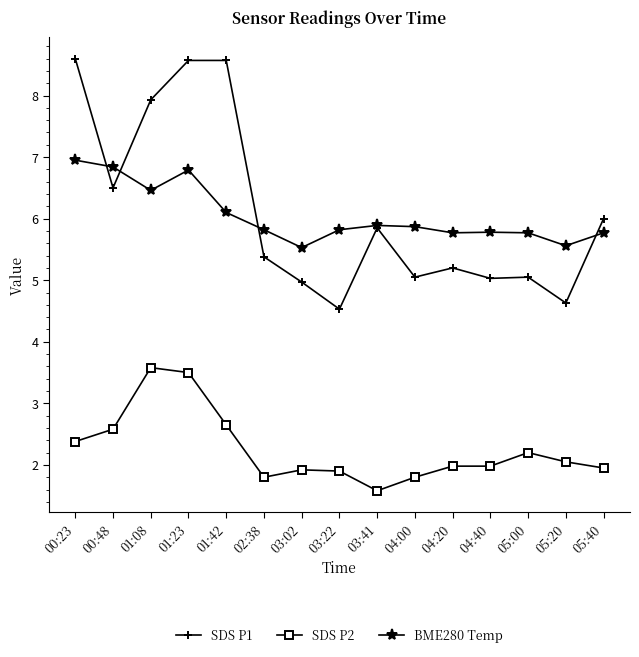

True or false: SDS P2 and BME280 Temp intersect in this chart.

False